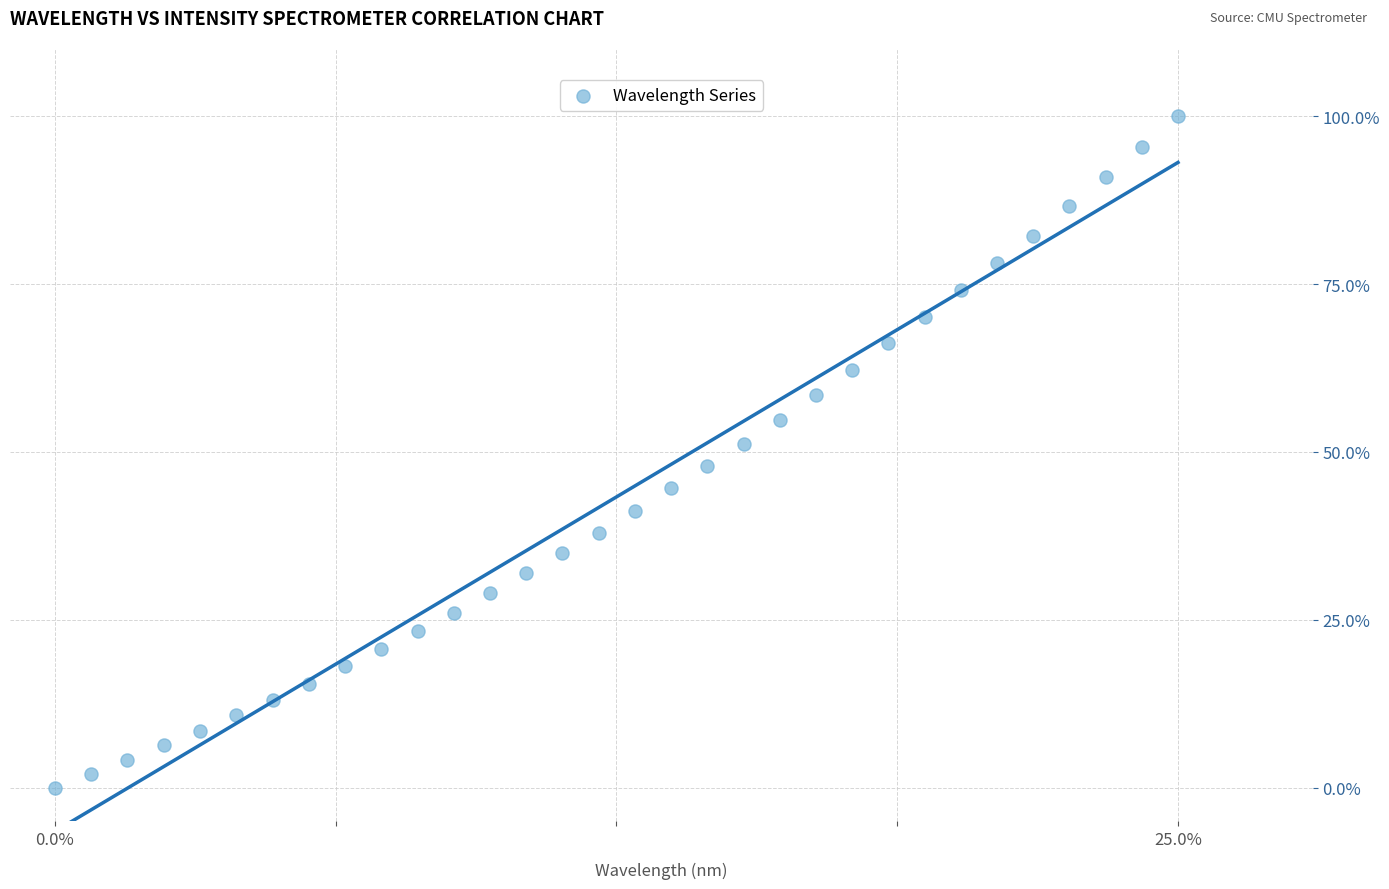

What is the range of X values (max minus min)?

25.0